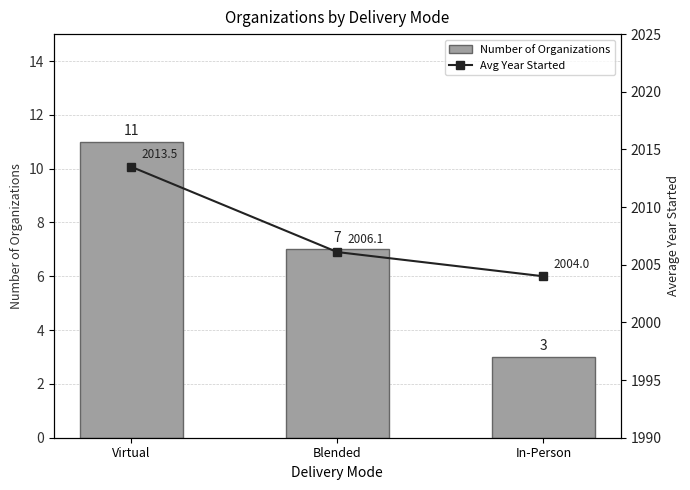

Which series has the largest range (max minus min)?

Avg Year Started